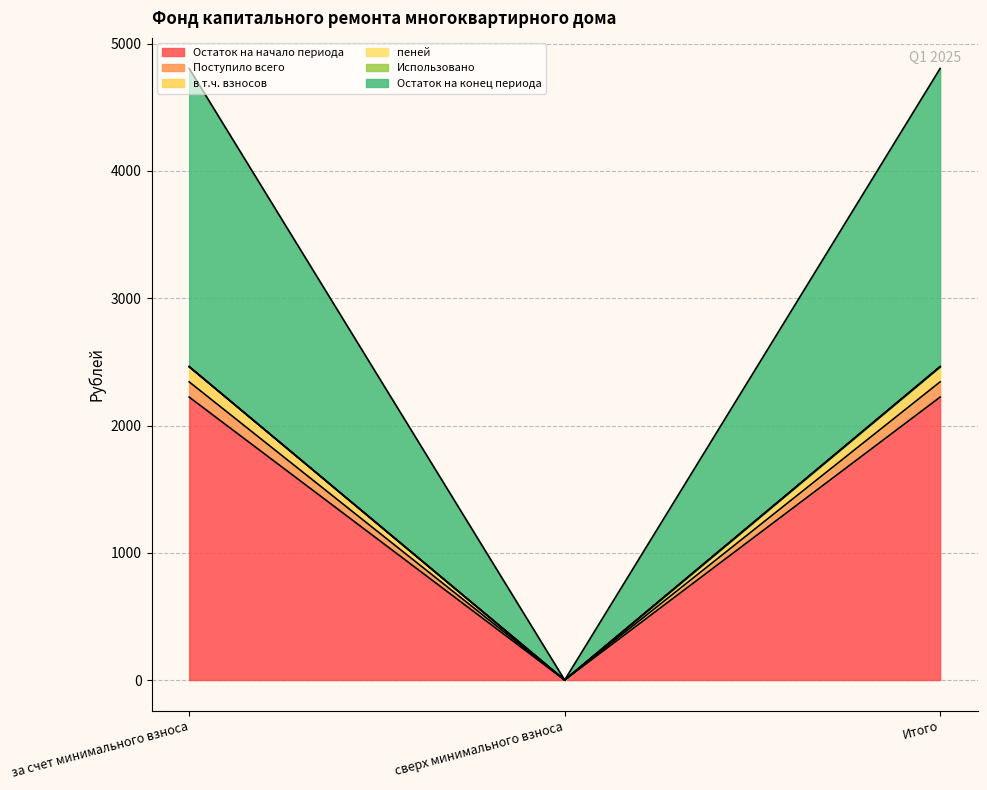

Read the Остаток на конец периода value at Итого.

2343.0